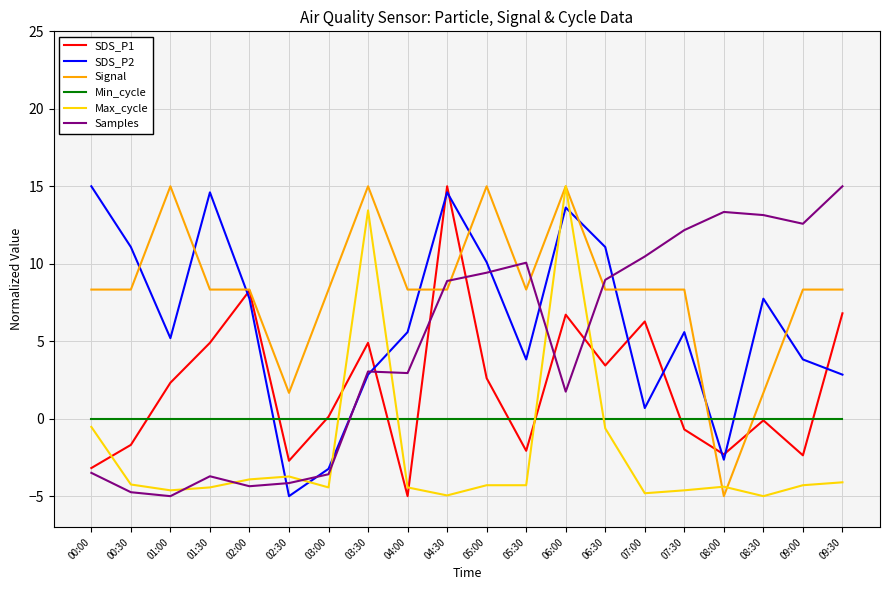

The value of Samples at 04:00 is 1.8. True or false?

False